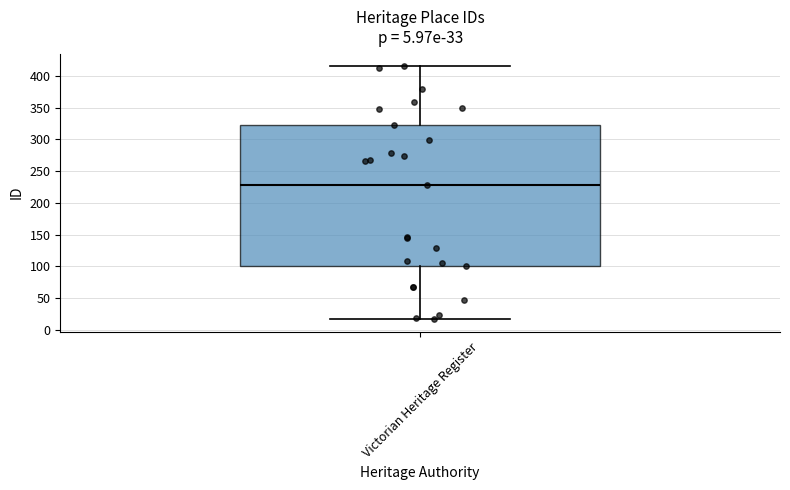

Read this box plot against the y-axis: the position of the median line, the range covered by the box, and the ends of both whiskers. The values are not printed on the chart, so give them approximately, as read against the axis.

median 230, box 100 to 320, whiskers 15 to 415